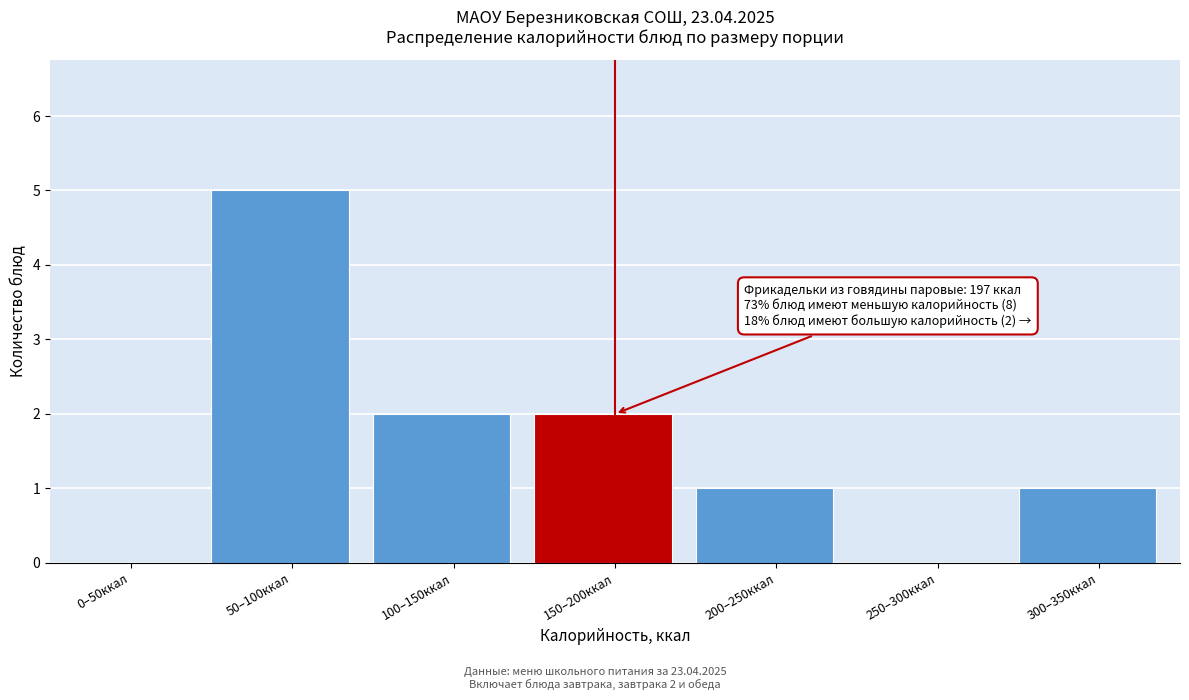

Reading left to right, transcribe all the data shown in this chart.

0–50ккал=0	50–100ккал=5	100–150ккал=2	150–200ккал=2	200–250ккал=1	250–300ккал=0	300–350ккал=1